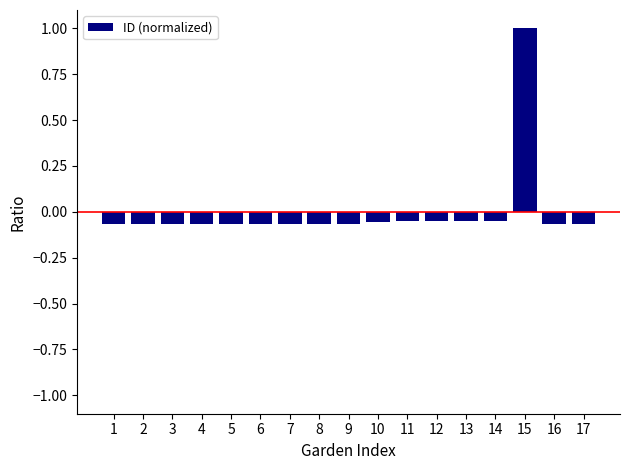

What is the maximum value shown in the chart?

1.0